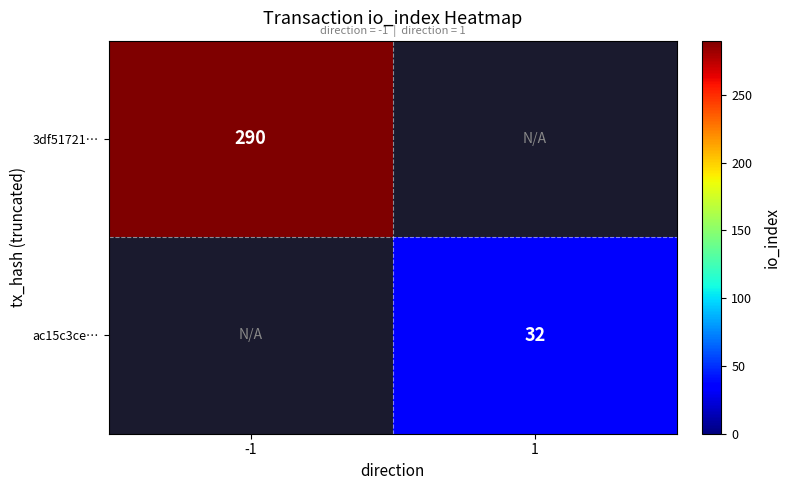

Is it true that ac15c3ce… equals 32 at 1?

True